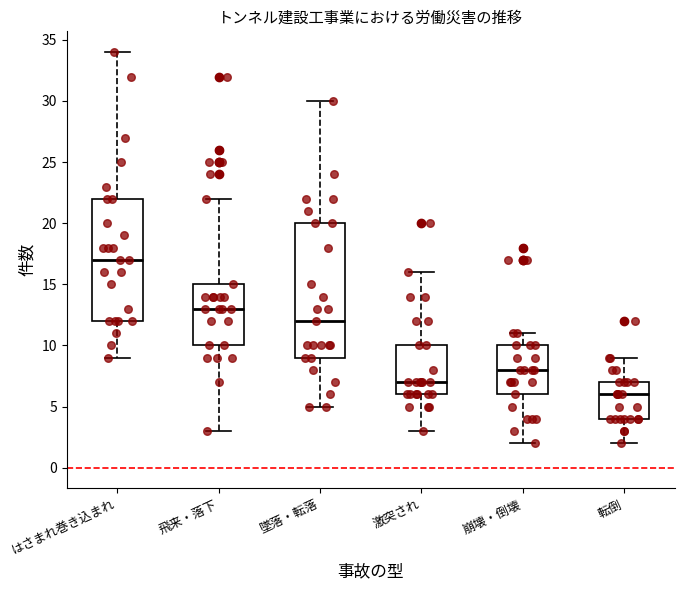

Reading left to right, transcribe this box plot: for each box, give where its median line is, the range the box spans, and where its two whiskers end, as read against the y-axis. The values are not printed on the chart, so give them approximately, as read against the axis.

はさまれ巻き込まれ: median 17, box 12 to 22, whiskers 9 to 34
飛来・落下: median 13, box 10 to 15, whiskers 3 to 22
墜落・転落: median 12, box 9 to 20, whiskers 5 to 30
激突され: median 7, box 6 to 10, whiskers 3 to 16
崩壊・倒壊: median 8, box 6 to 10, whiskers 2 to 11
転倒: median 6, box 4 to 7, whiskers 2 to 9